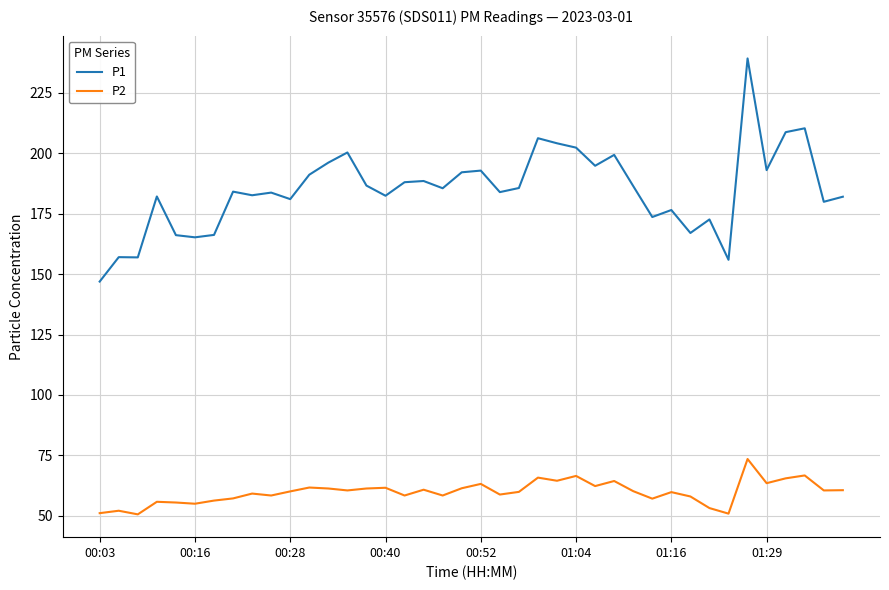

How many values in the P1 series exceed 185?

20